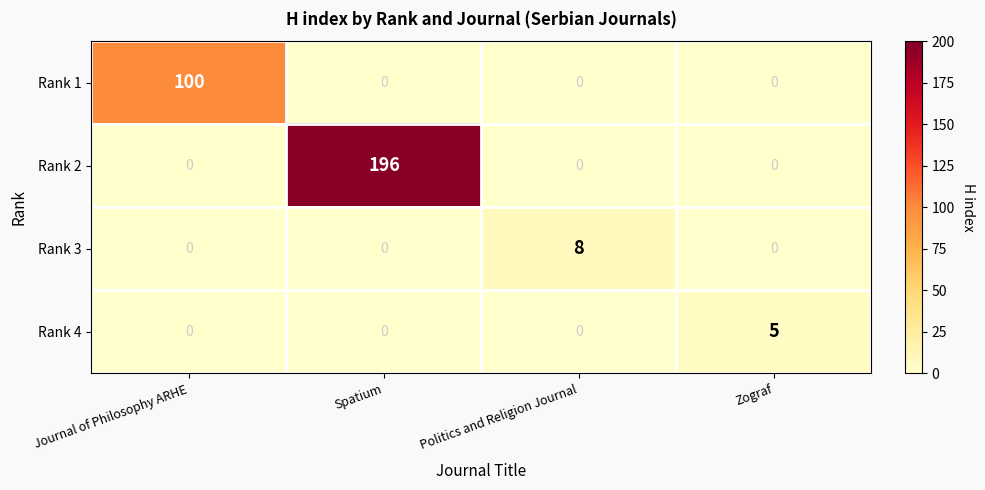

Between Journal of Philosophy ARHE and Zograf, which series saw the biggest shift?

Rank 1